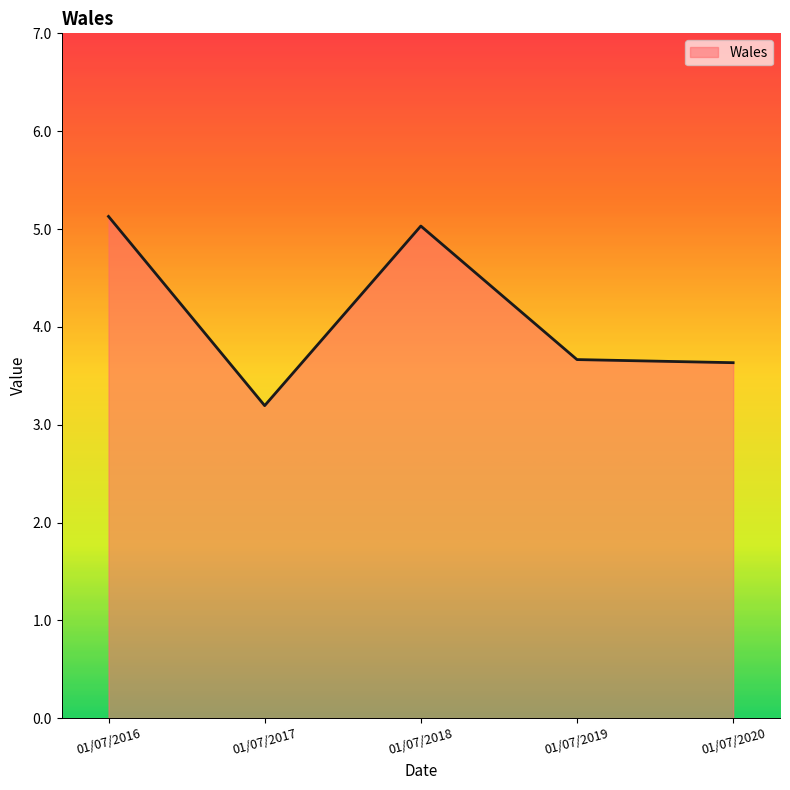

What is the approximate value at 01/07/2016?

5.1